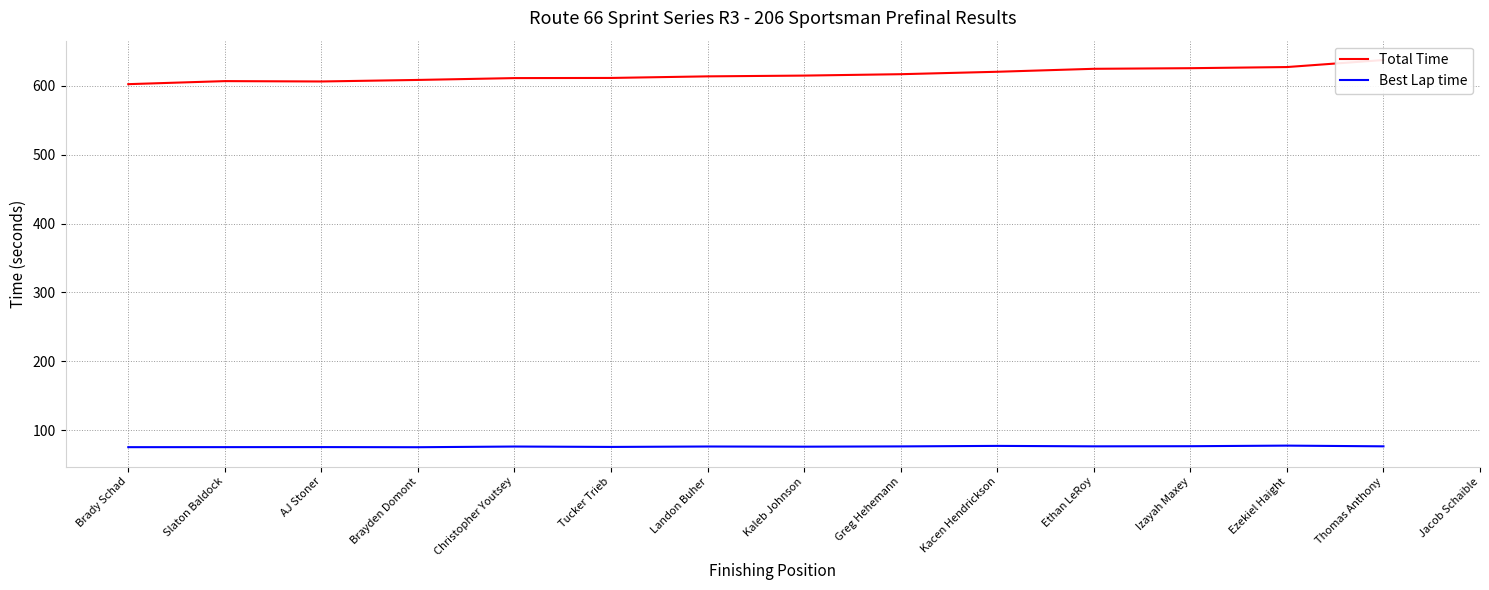

Which series has the widest spread of values?

Total Time